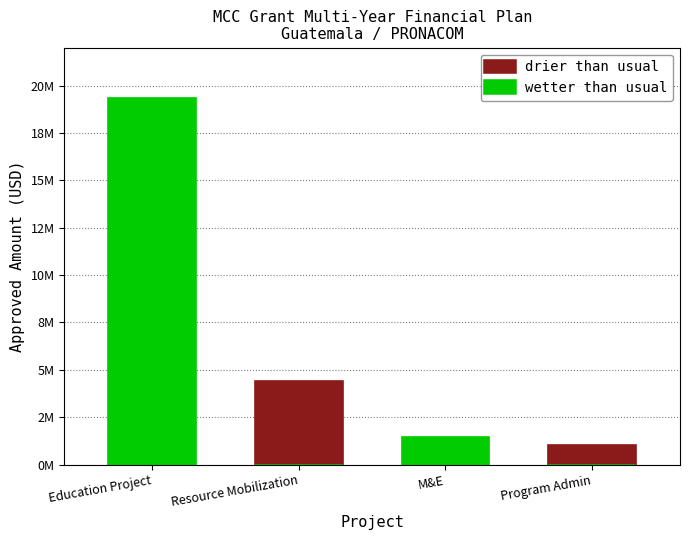

What is the total value across all series at Resource Mobilization?

4400000